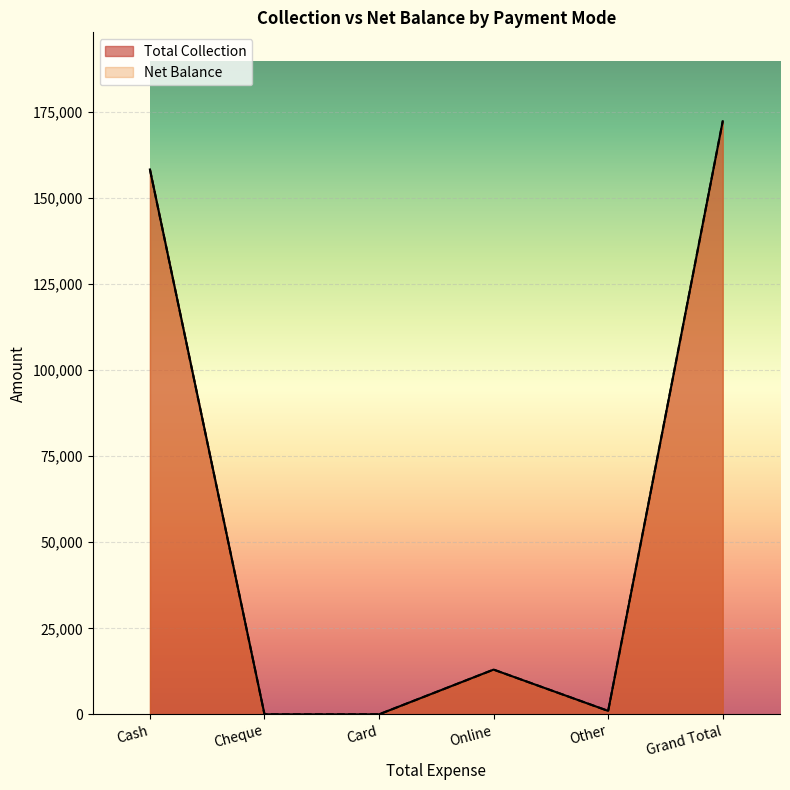

What is the sum of the Net Balance values at Cheque and Grand Total?

172337.7